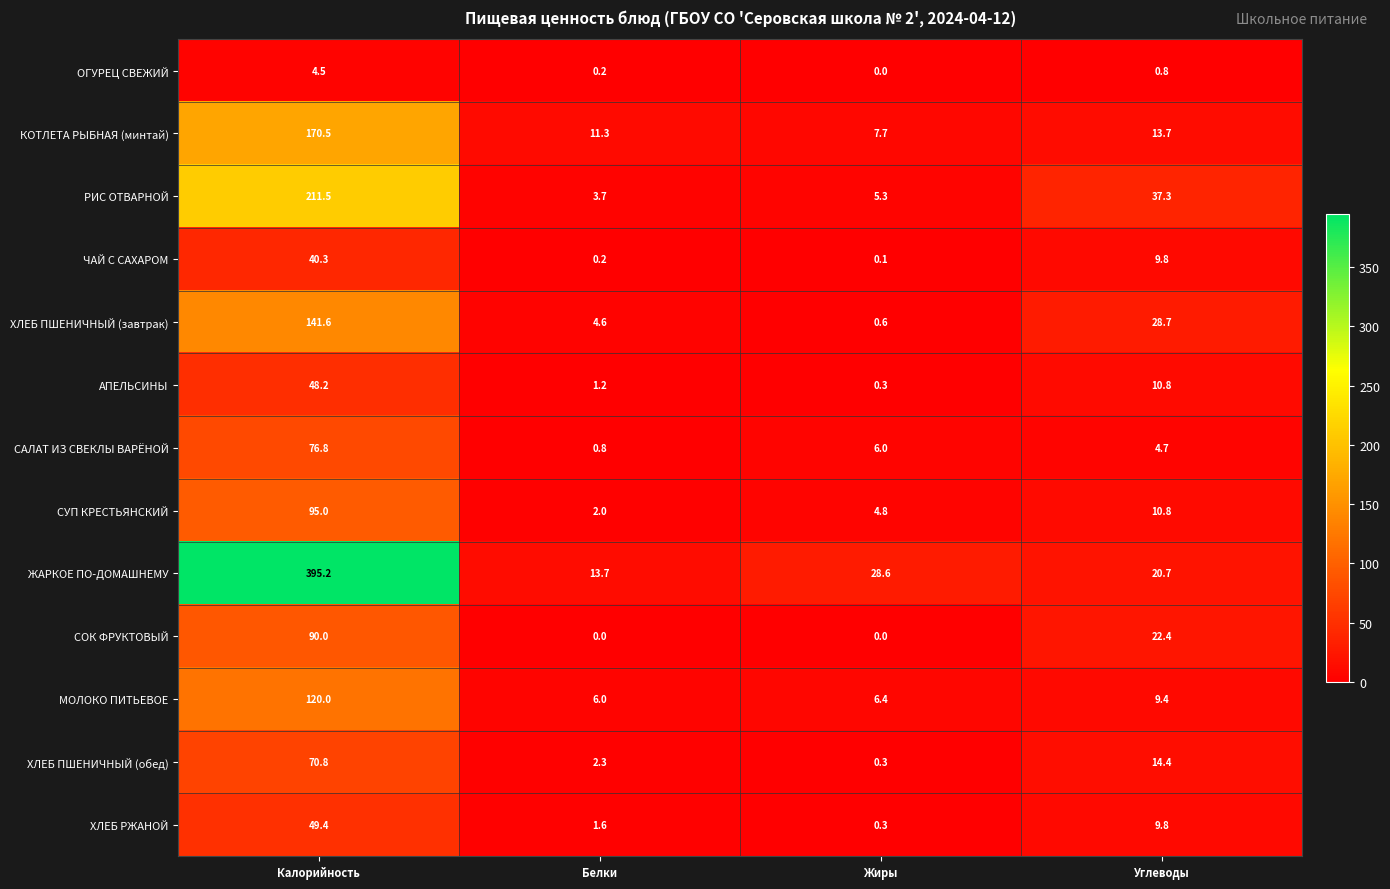

How many categories are shown in the chart?

4